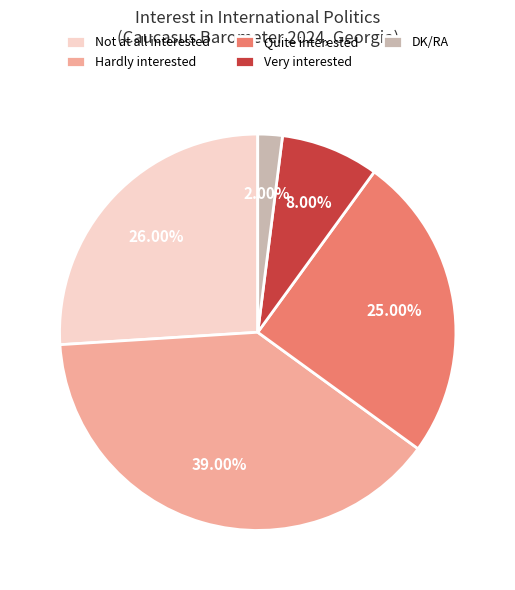

Between Quite interested and Very interested, which is larger?

Quite interested